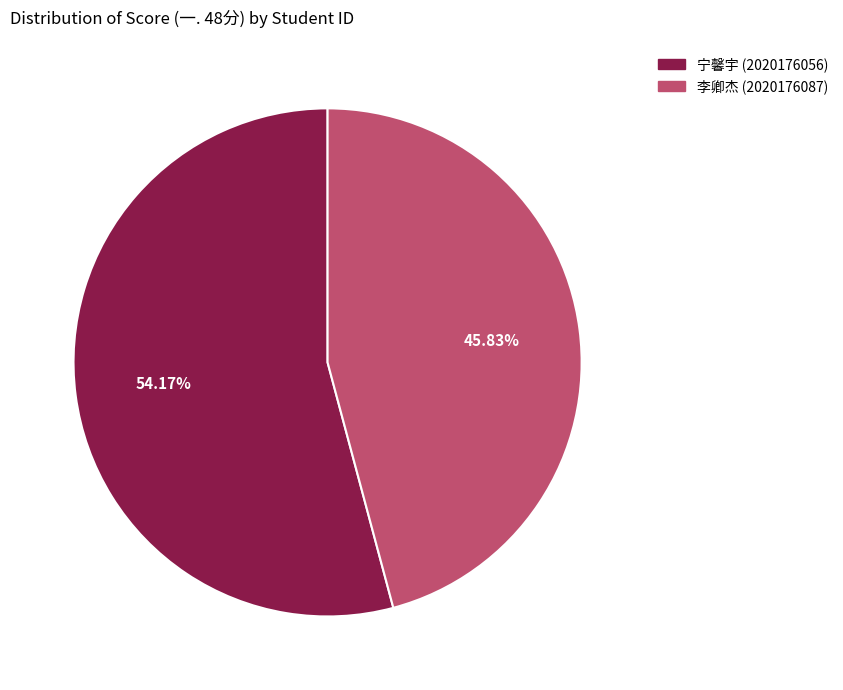

Does any single category account for the majority?

Yes